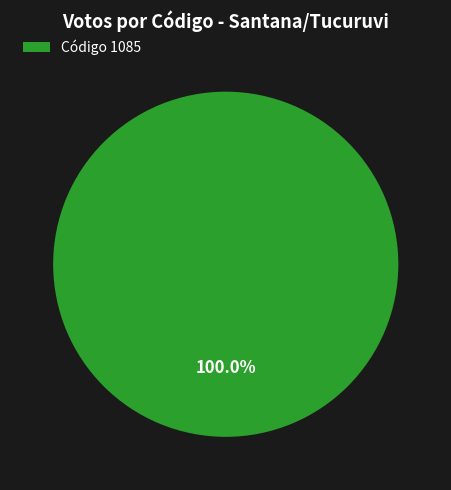

Rank the categories by value from highest to lowest.

Código 1085